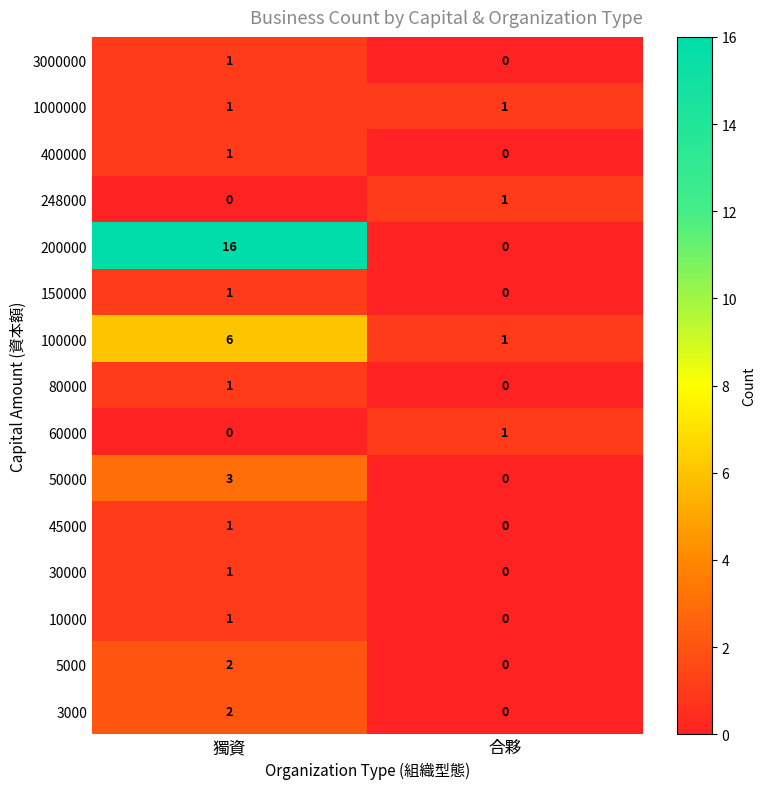

At which label does 50000 reach its minimum?

合夥